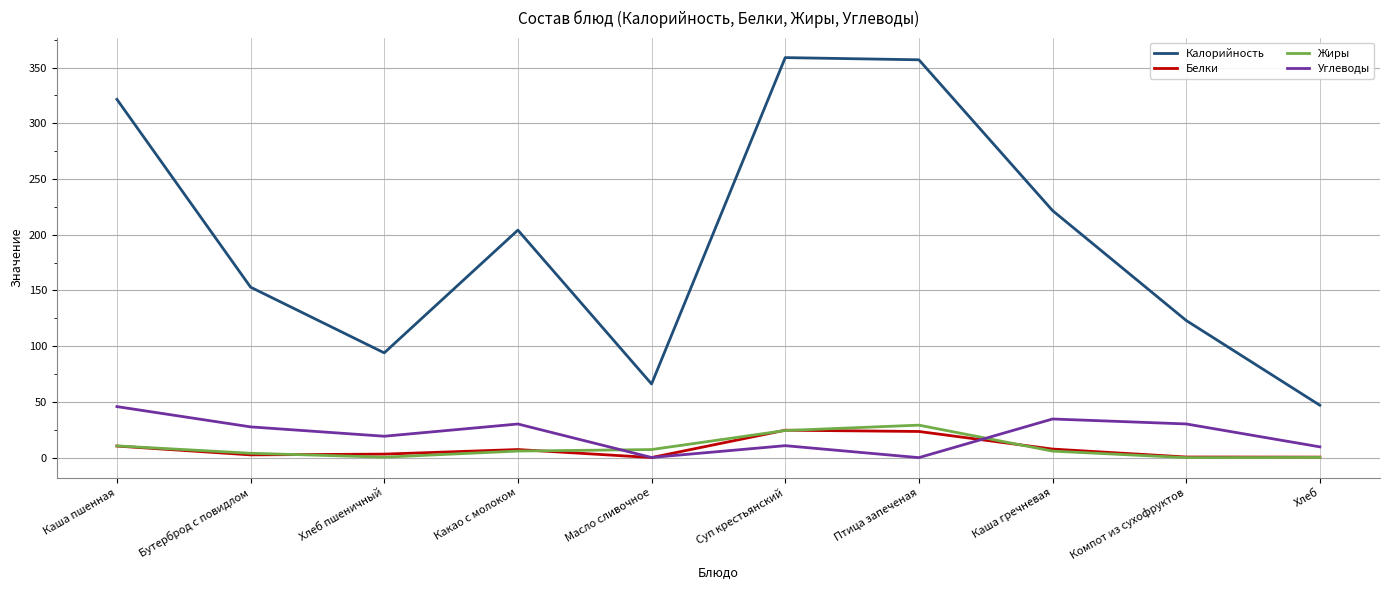

What is the average value of the Белки series?

8.0